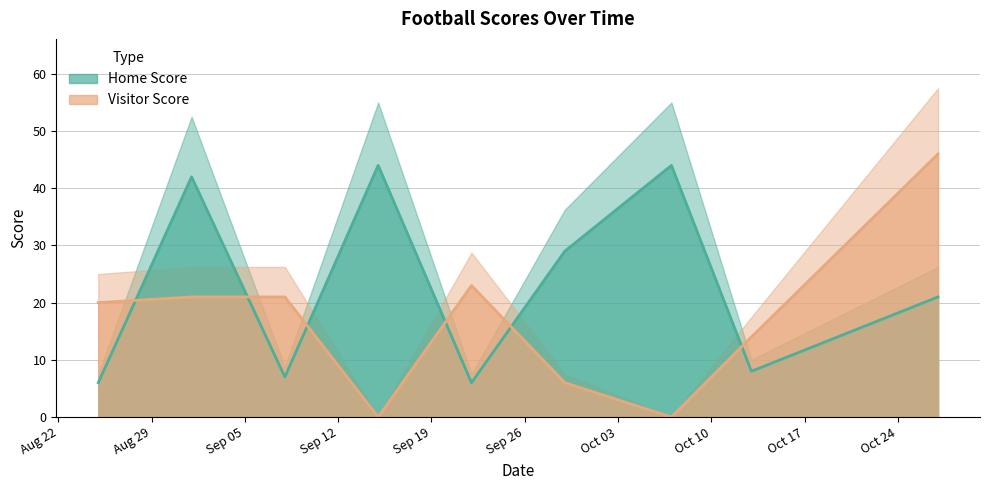

What is the average value of the Visitor Score series?

17